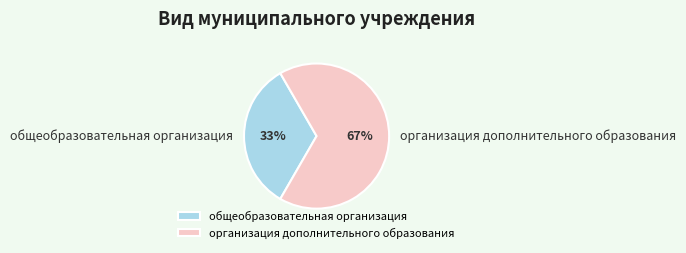

The общеобразовательная организация slice represents 33% of the pie. True or false?

True